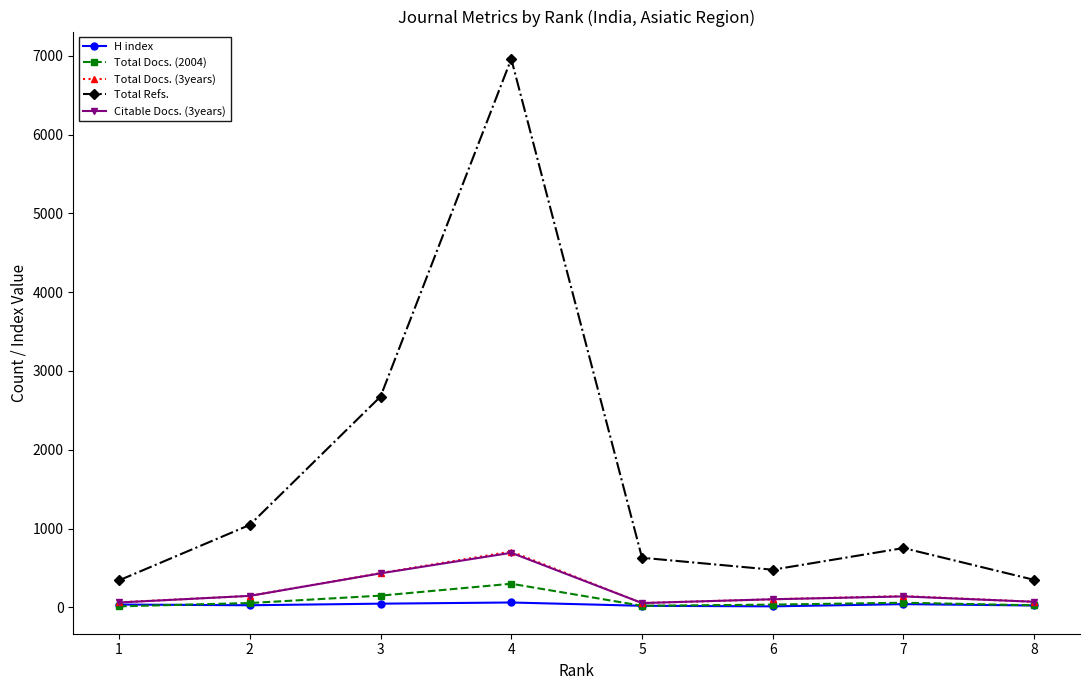

Between 1 and 4, which series saw the biggest shift?

Total Refs.